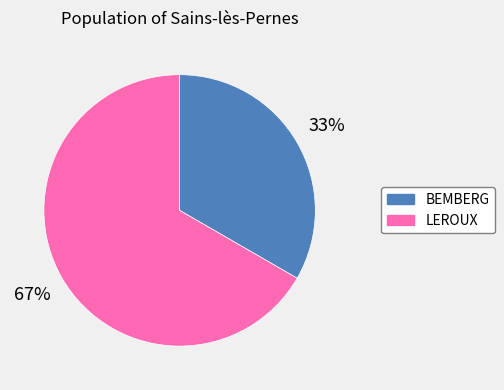

To the nearest percent, what portion does BEMBERG represent?

33%